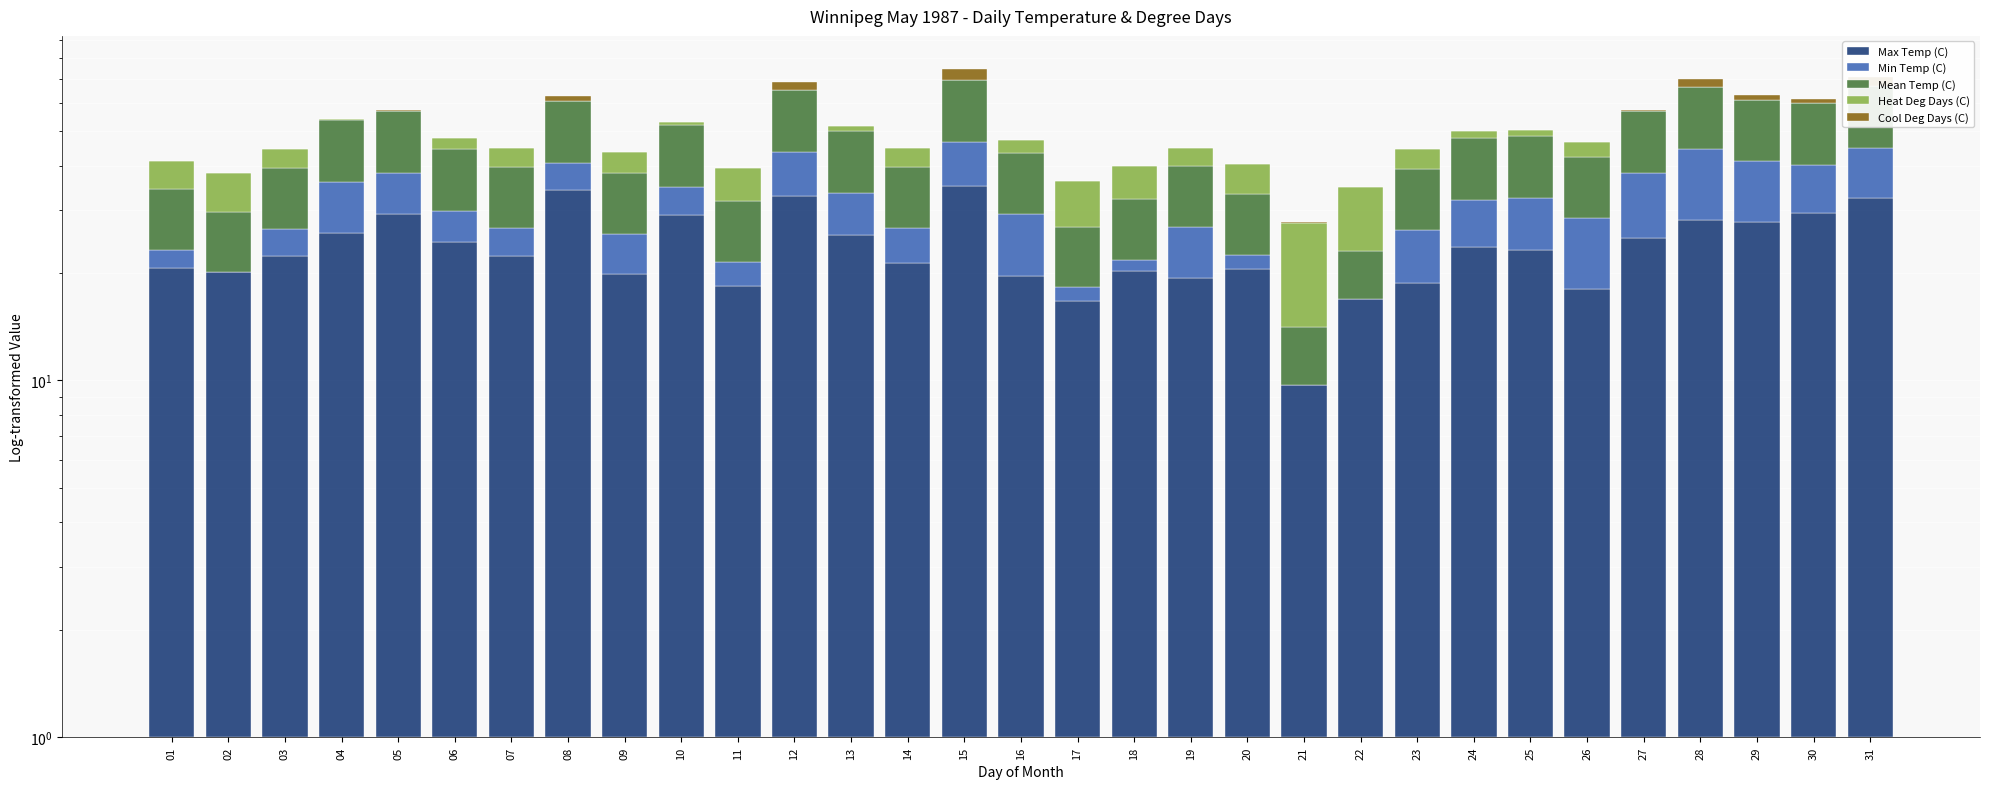

Which has a higher value, 17 or 01?

01